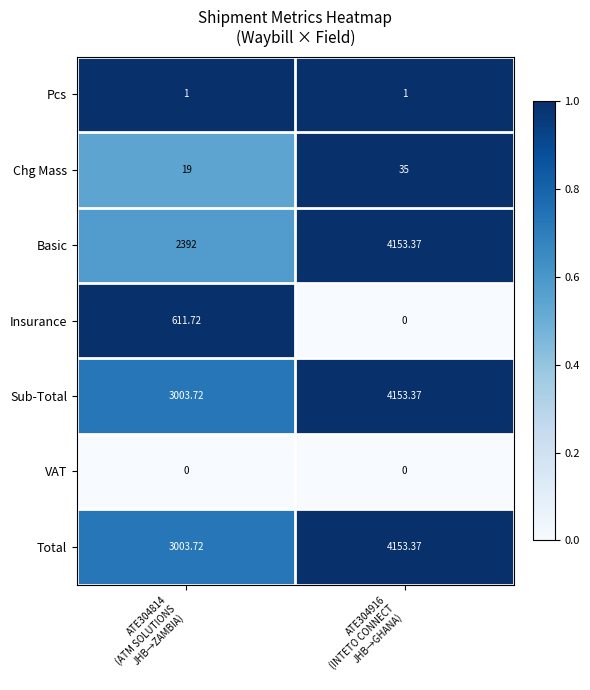

Which series has the widest spread of values?

Basic